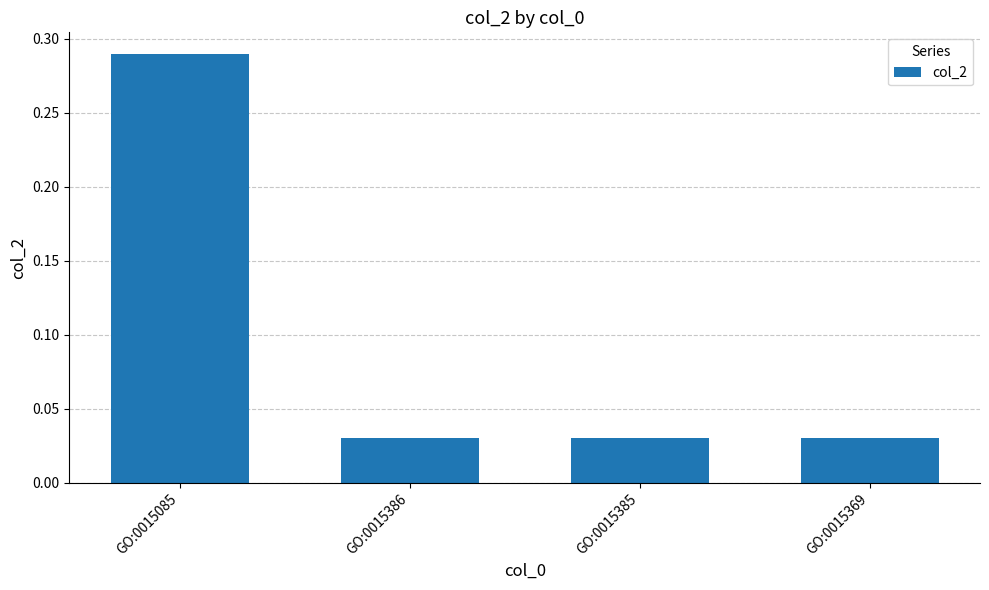

How many values are between 0 and 1?

4